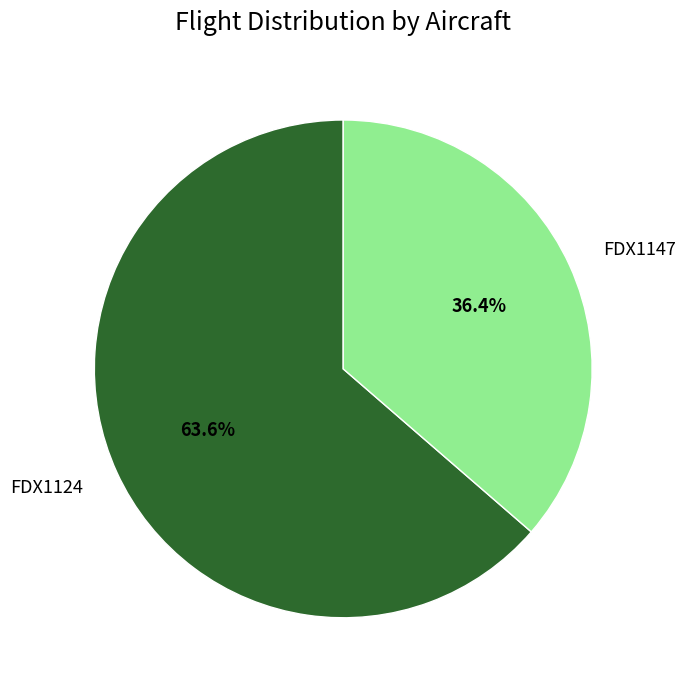

What is the smallest slice in the pie chart?

FDX1147